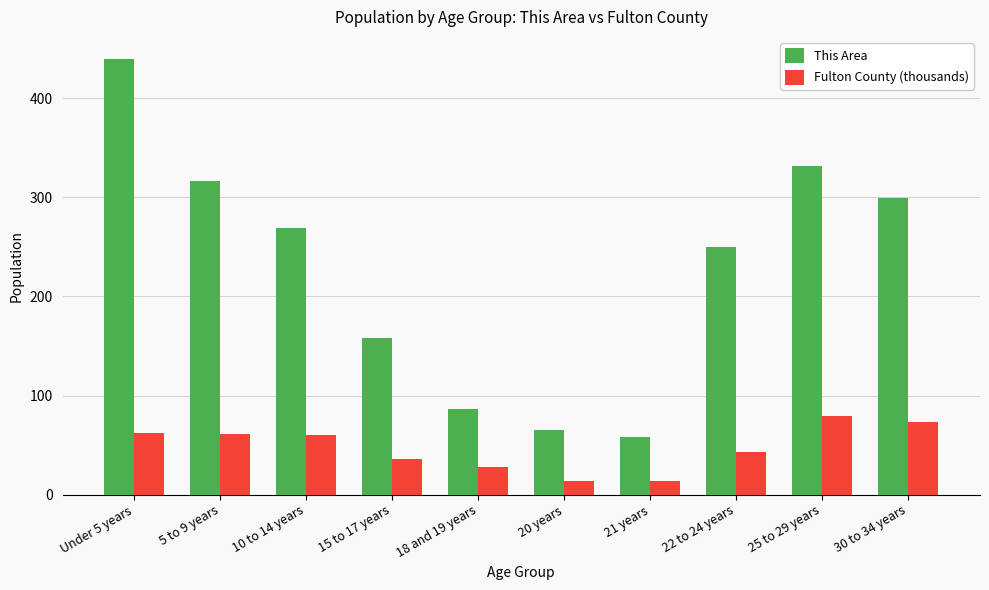

What is the minimum value shown in the chart?

13.6